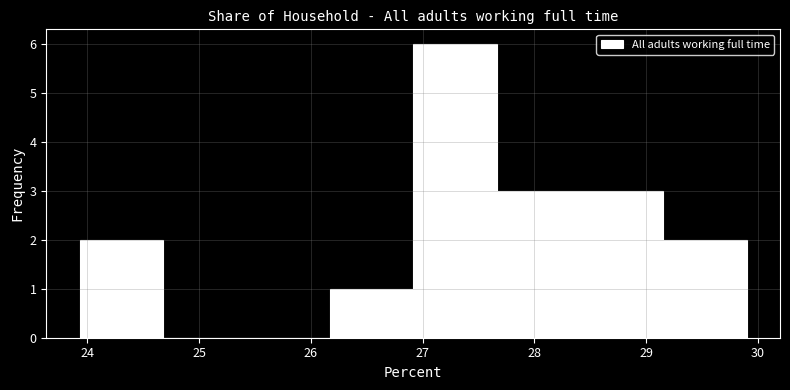

Reading left to right, list every bar in this chart as the range it spans on the x-axis followed by its height. Neither the bar edges nor the heights are printed on the chart, so give them approximately, as read against the axes.

23.9 to 24.7: 2
24.7 to 25.4: 0
25.4 to 26.2: 0
26.2 to 26.9: 1
26.9 to 27.7: 6
27.7 to 28.4: 3
28.4 to 29.2: 3
29.2 to 29.9: 2